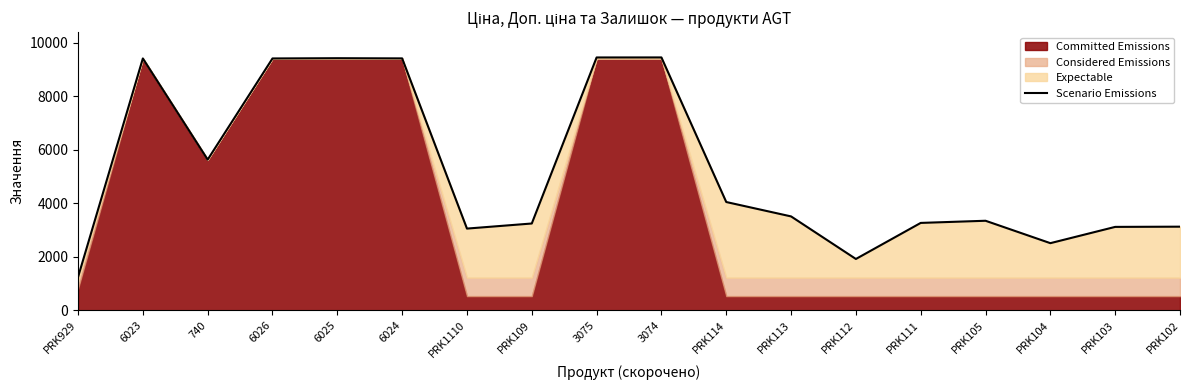

What is the label of the 1st point from the left?

PRK929